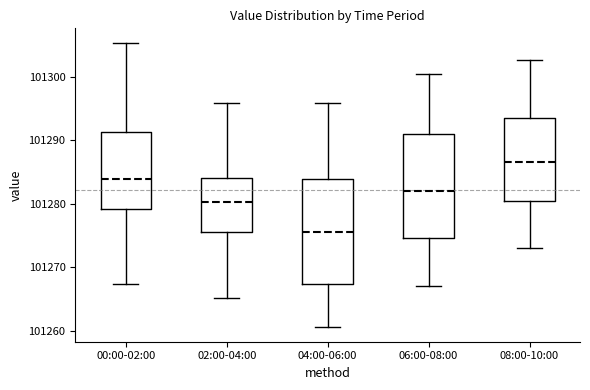

Where is the upper edge of the box for 06:00-08:00 on the y-axis? The values are not printed on the chart, so give them approximately, as read against the axis.

101291